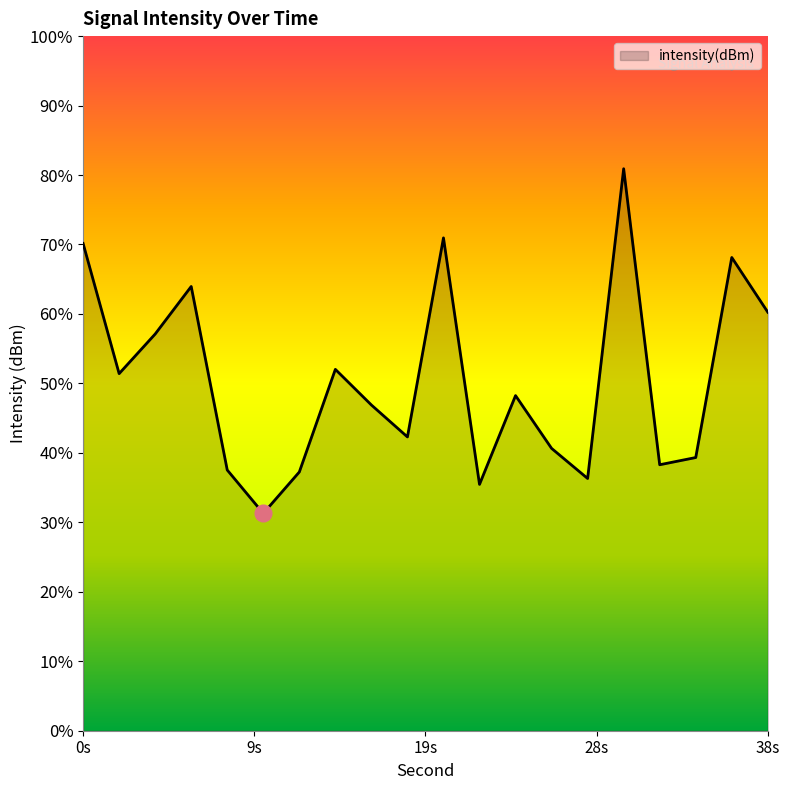

Rank the categories by value from lowest to highest.

10, 22, 28, 12, 8, 32, 34, 26, 18, 16, 24, 2, 14, 4, 38, 6, 36, 0, 20, 30